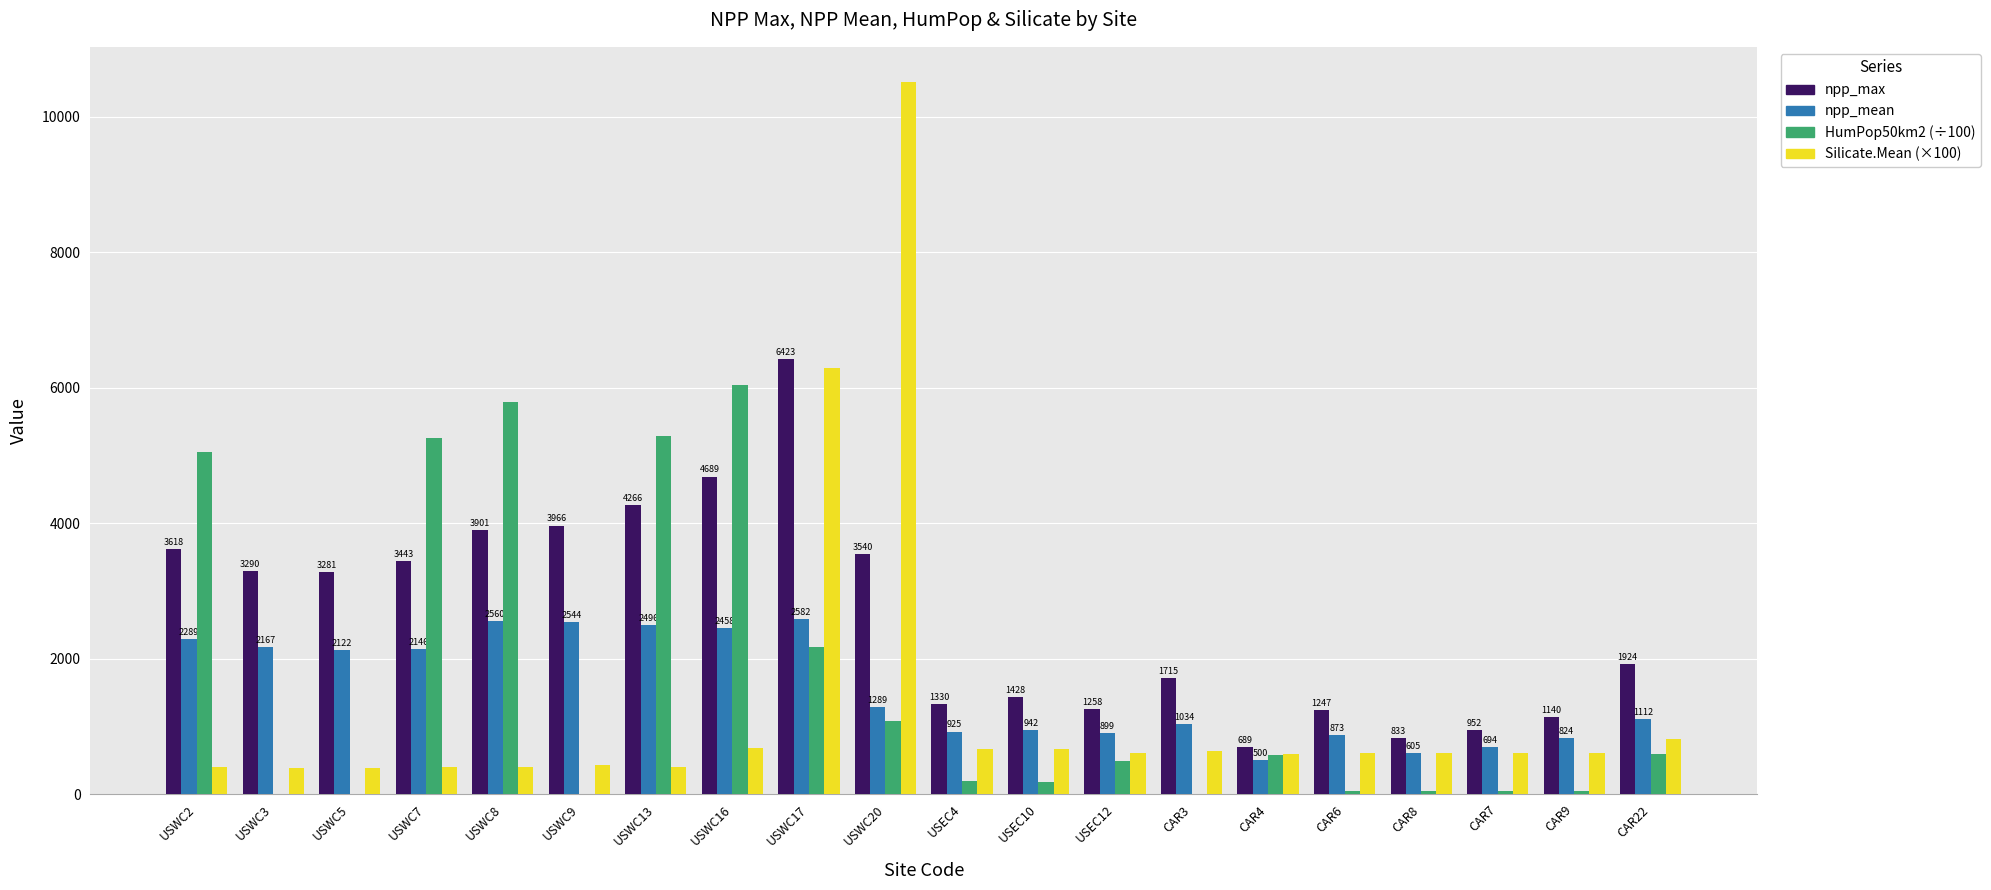

Between USEC10 and CAR9, which series saw the biggest shift?

npp_max